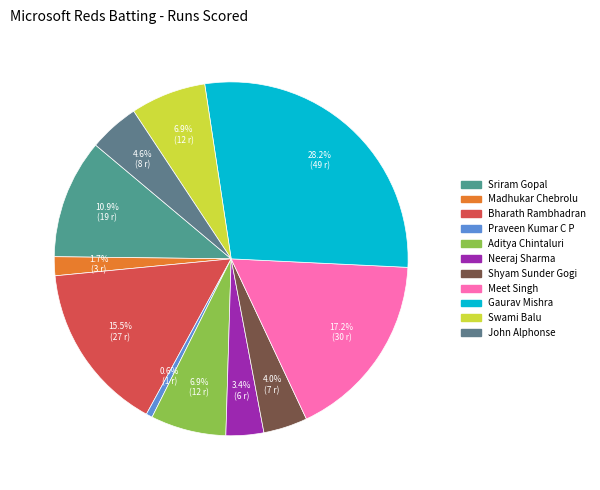

What percentage is NOT represented by Gaurav Mishra?

71.8%